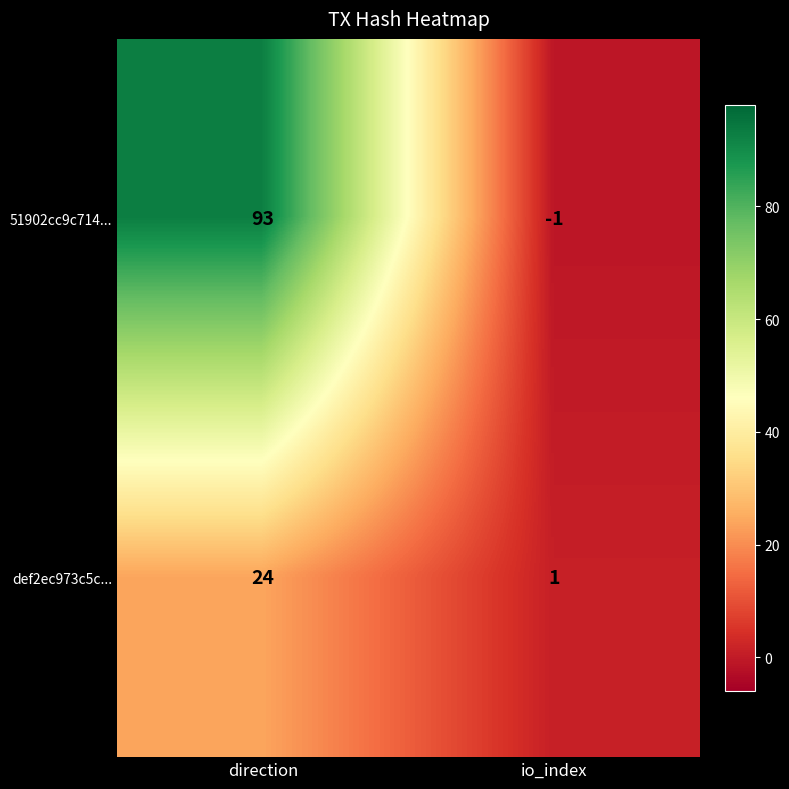

Which series has the largest range (max minus min)?

51902cc9c714...